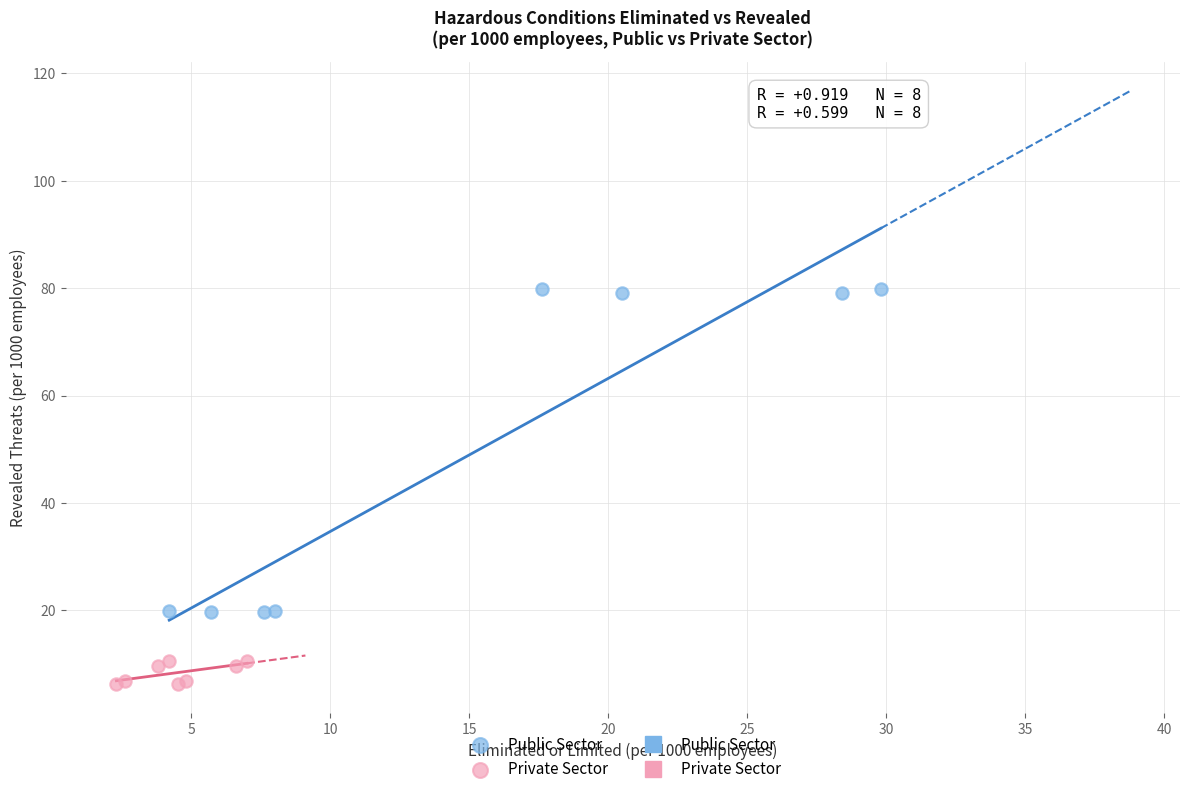

Which series reaches the minimum Y coordinate?

Private Sector